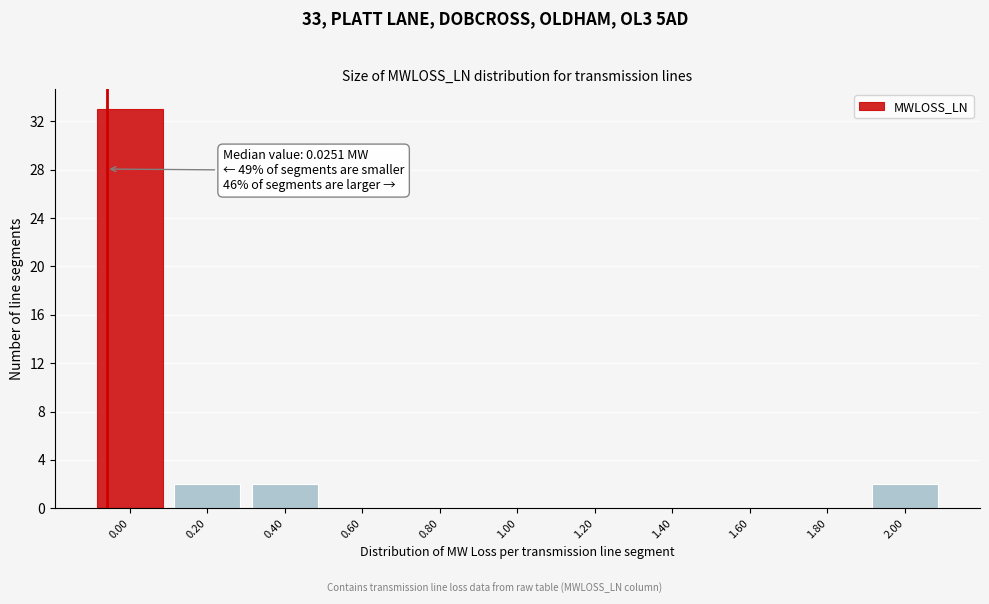

Reading right to left, extract all data points from this chart.

2.00=2	1.80=0	1.60=0	1.40=0	1.20=0	1.00=0	0.80=0	0.60=0	0.40=2	0.20=2	0.00=33